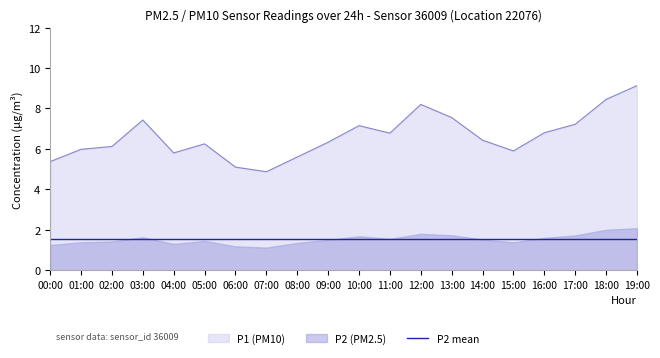

True or false: P1 (PM10) and P2 mean intersect in this chart.

False